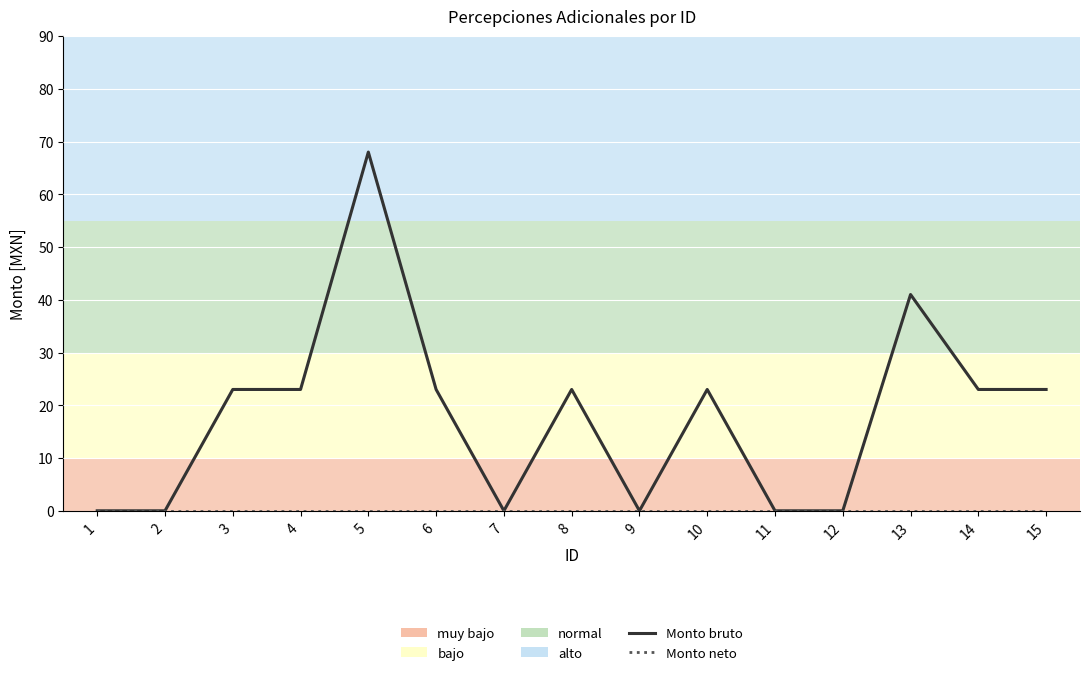

How many series are shown in this chart?

2